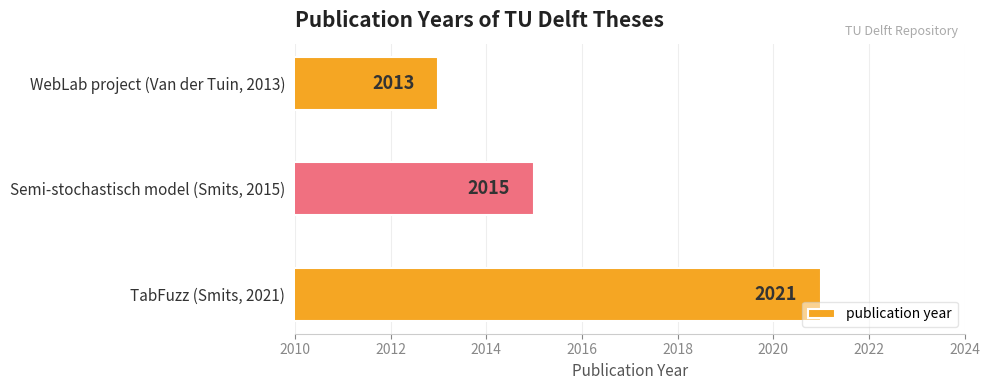

Which label corresponds to the smallest value in the chart?

WebLab project (Van der Tuin, 2013)